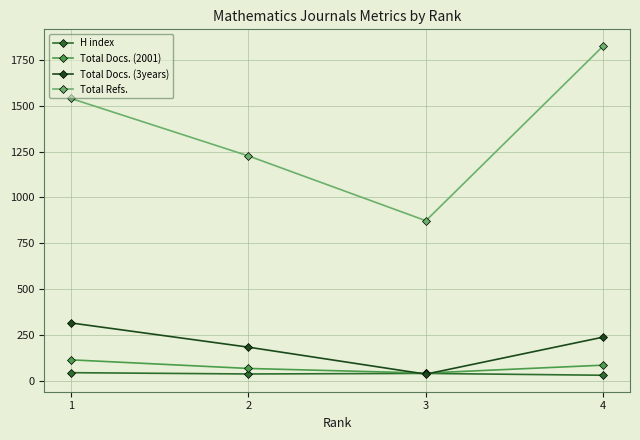

Which series has the largest range (max minus min)?

Total Refs.